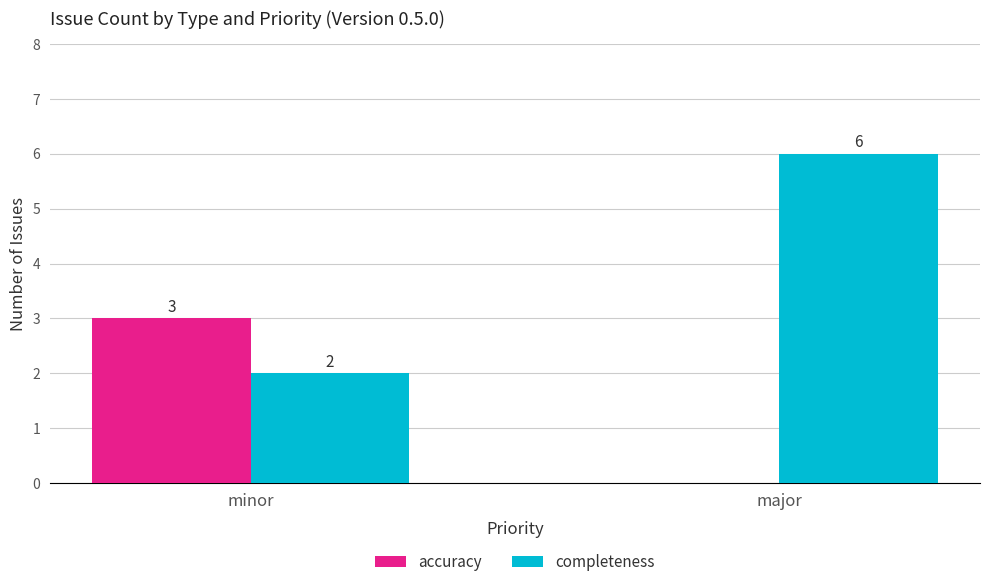

Read the completeness value at minor.

2